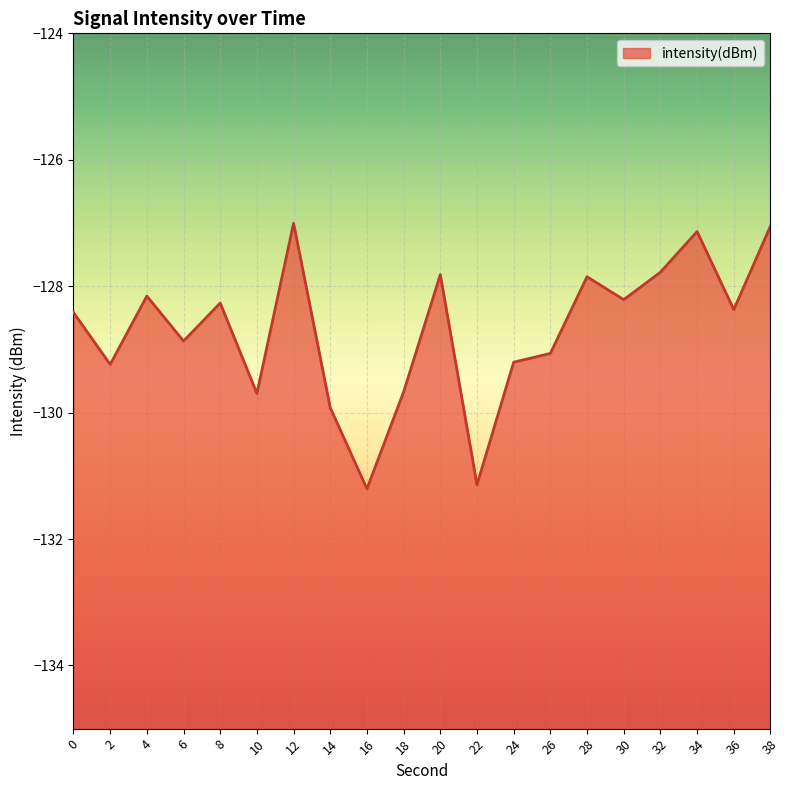

Rank the categories by value from lowest to highest.

16, 22, 14, 10, 18, 2, 24, 26, 6, 0, 36, 8, 30, 4, 28, 20, 32, 34, 38, 12